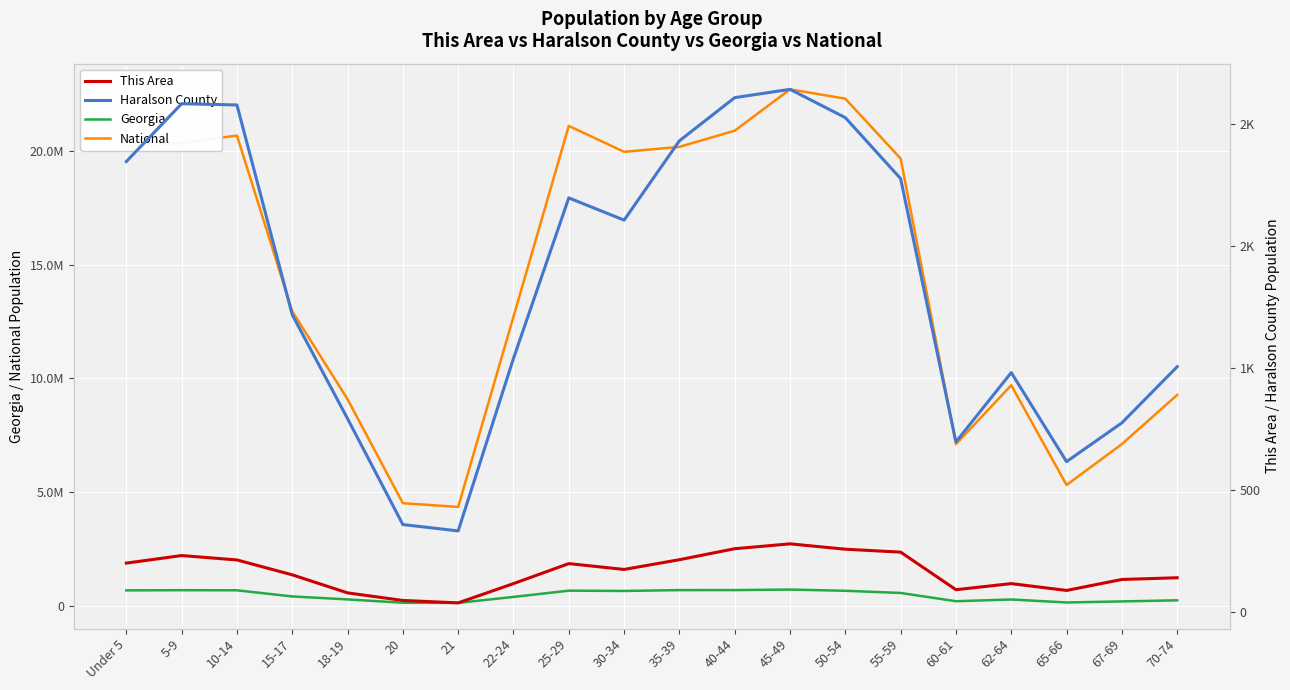

At 30-34, list the series in order from smallest to largest.

This Area, Haralson County, Georgia, National